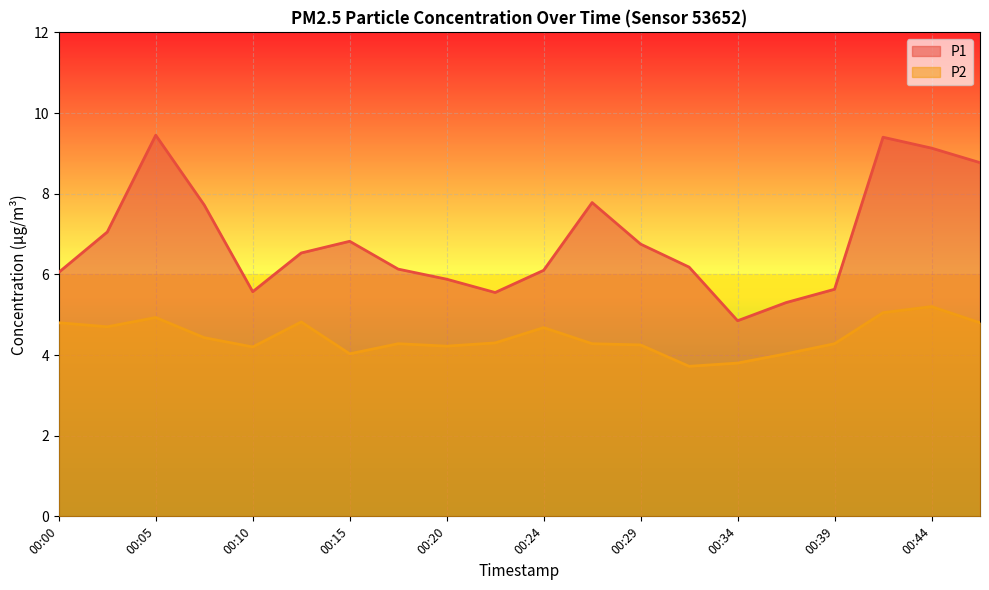

Where does the P2 series first go above 4?

00:00